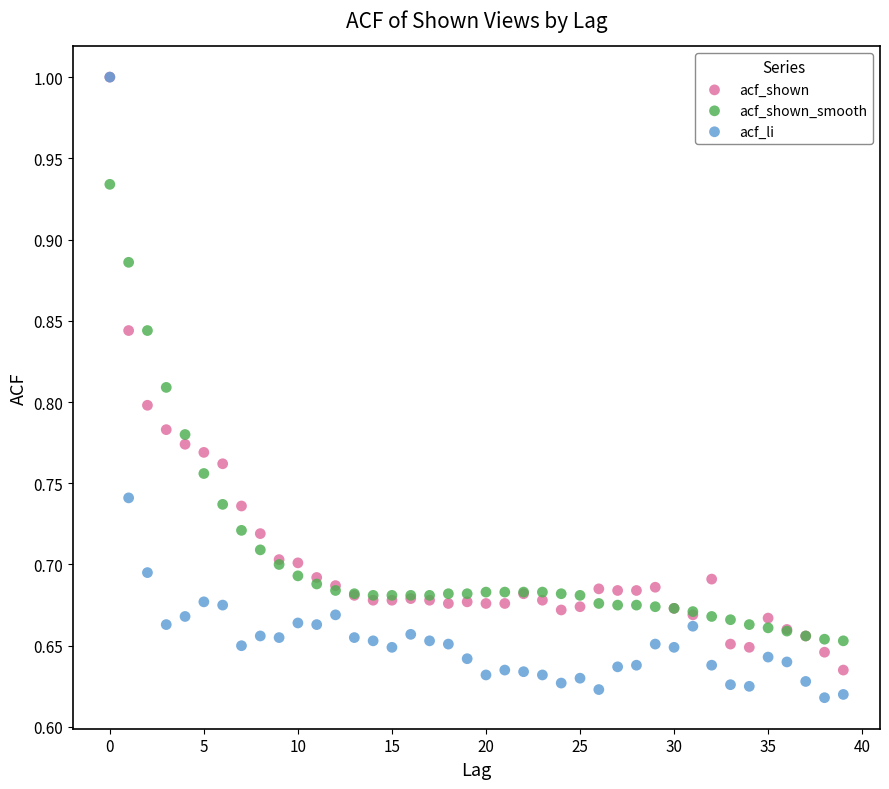

What are all the series names shown in the legend?

acf_shown, acf_shown_smooth, acf_li